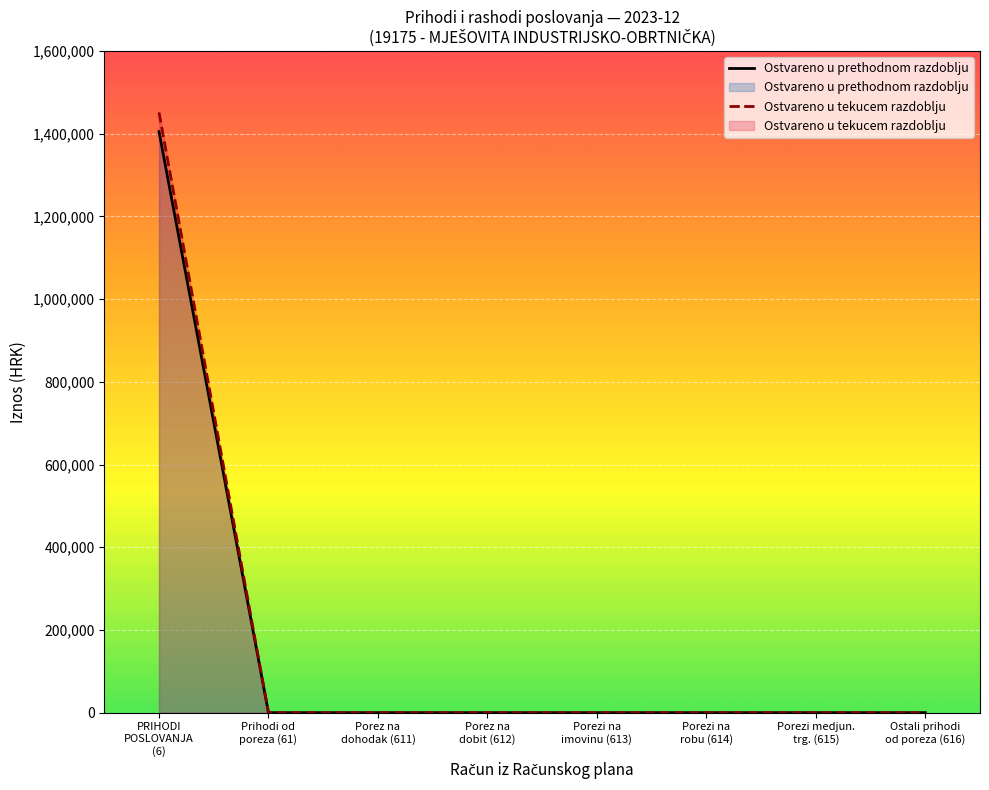

True or false: Ostvareno u tekucem razdoblju and Ostvareno u prethodnom razdoblju intersect in this chart.

False